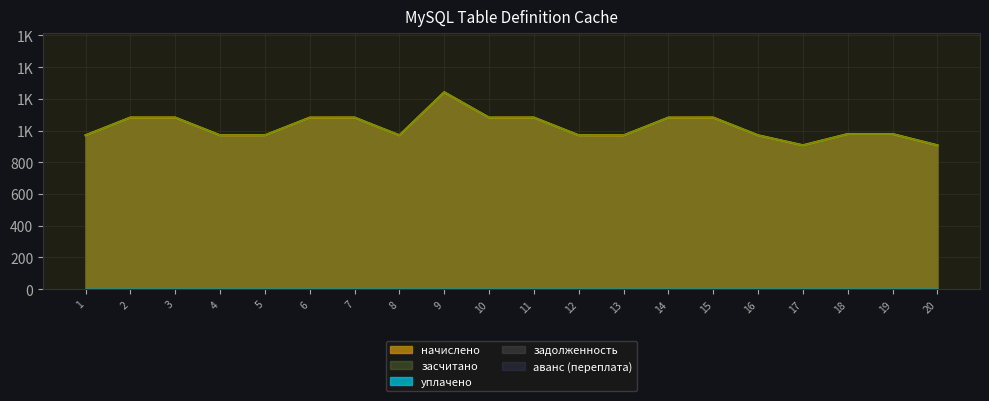

The value of задолженность at 13 is 0.0. True or false?

True